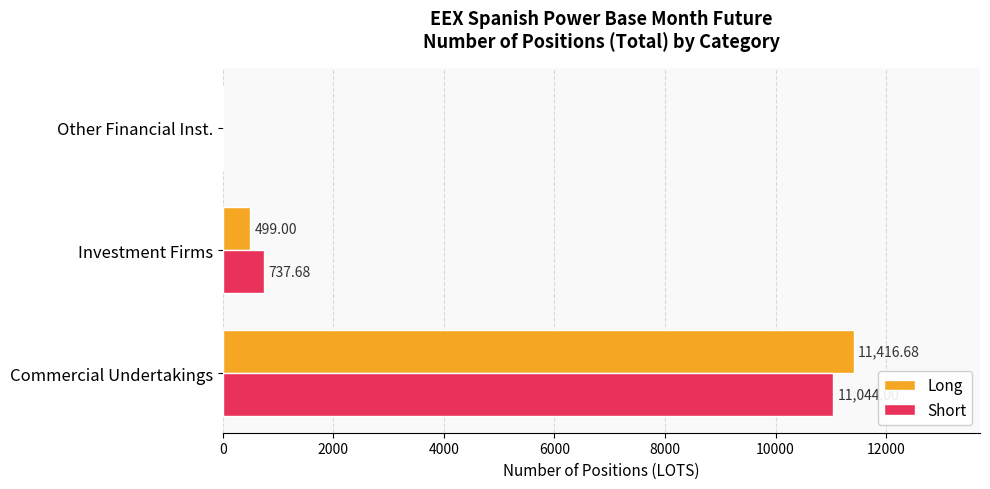

At which label is Short closest to 5522?

Investment Firms